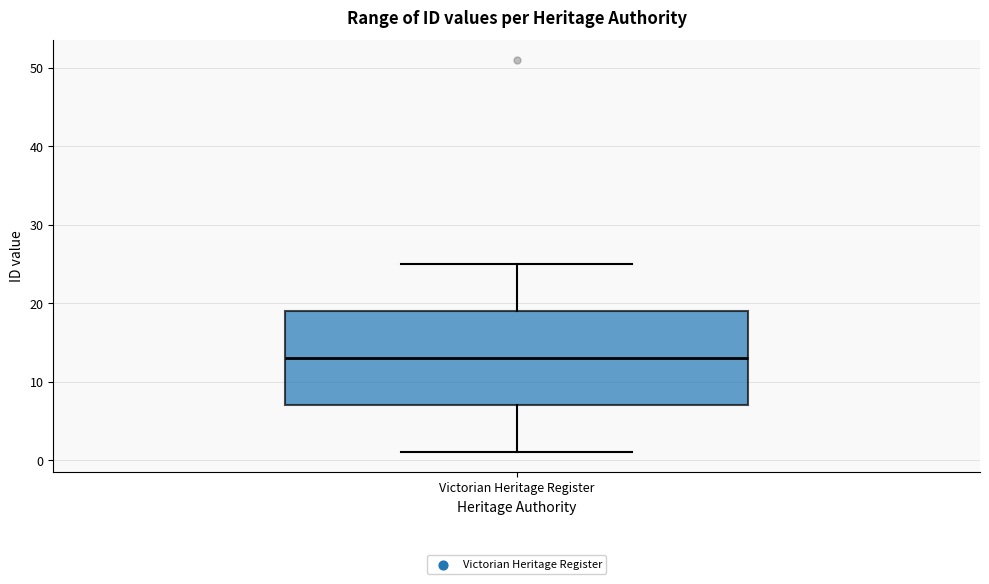

Where is the lower edge of the box for Victorian Heritage Register on the y-axis? The values are not printed on the chart, so give them approximately, as read against the axis.

7